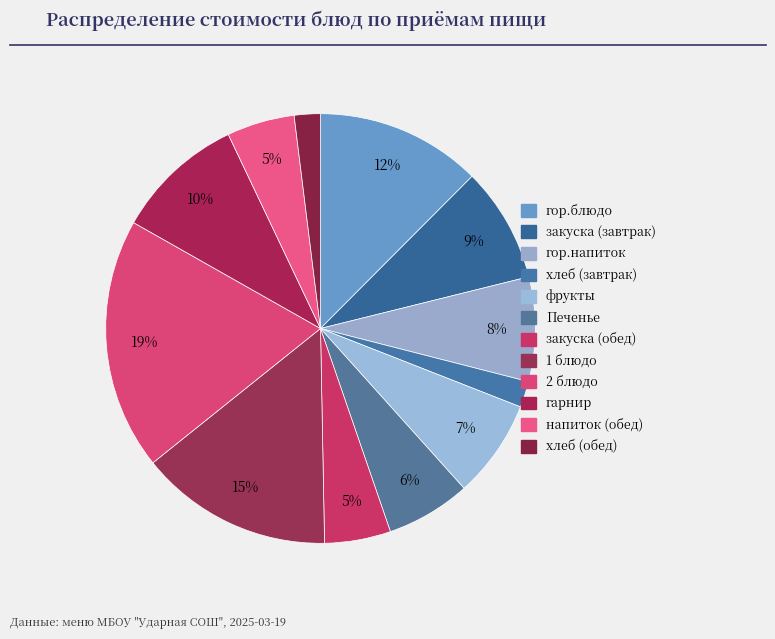

How many segments does this pie chart have?

12